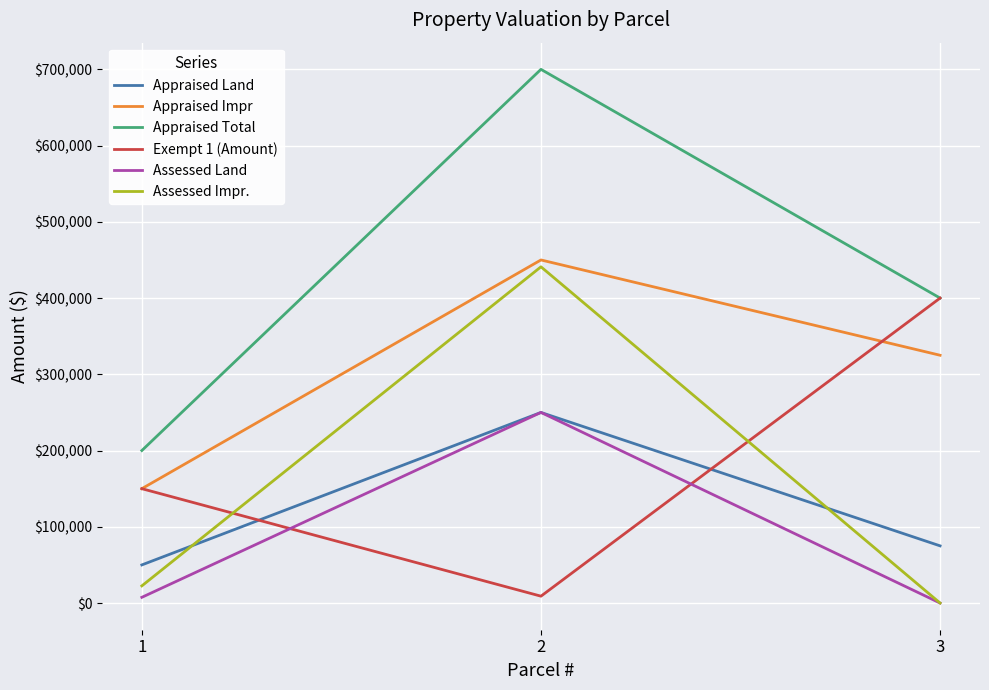

Which series has the largest total across all categories?

Appraised Total